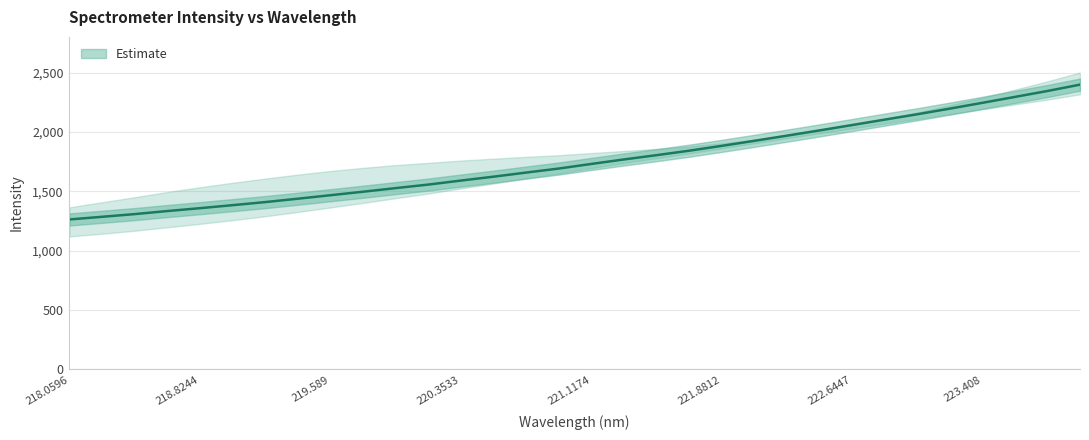

What is the label of the 26th point from the right?

219.2067